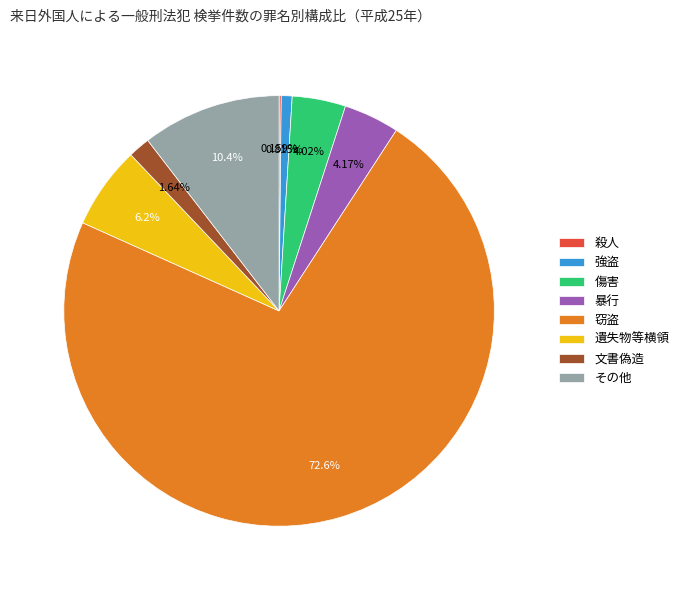

What is the majority slice?

窃盗